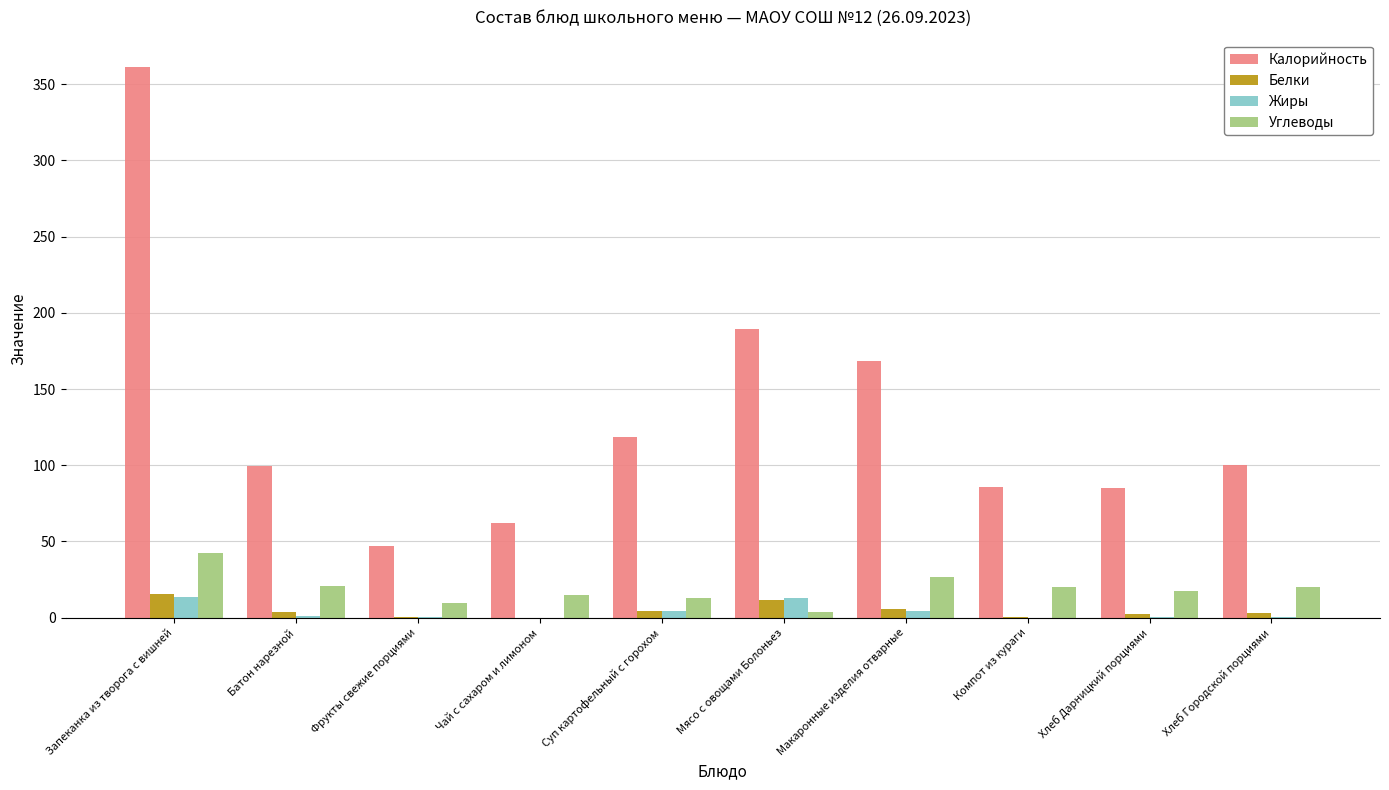

Which label corresponds to the largest value in the chart?

Запеканка из творога с вишней